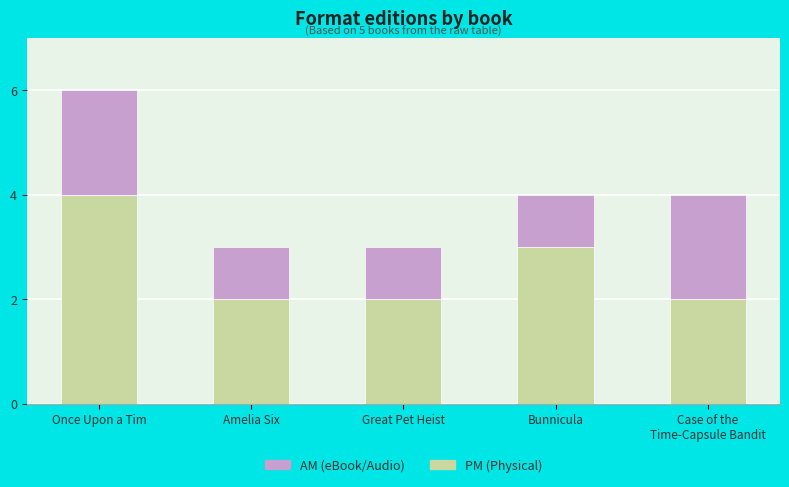

At which category is the sum across all series the highest?

Once Upon a Tim